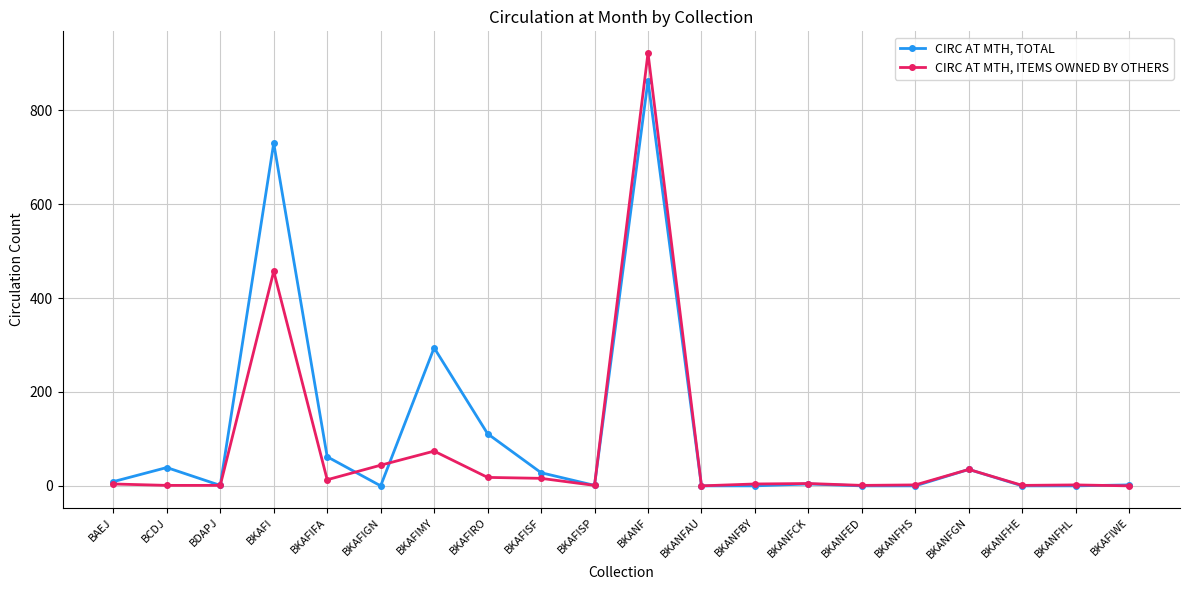

True or false: CIRC AT MTH, ITEMS OWNED BY OTHERS has more than 2 points higher than both neighbors.

True